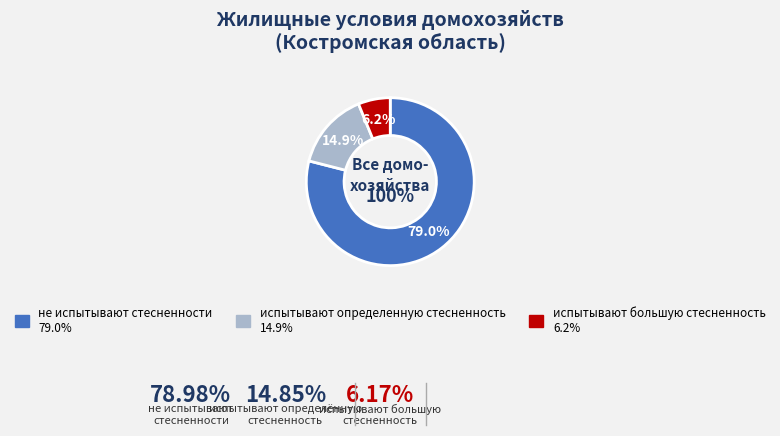

Count the number of slices in the pie.

4